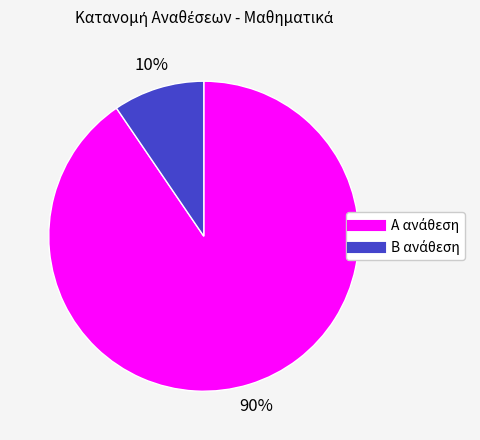

Is there a majority slice in this chart?

Yes